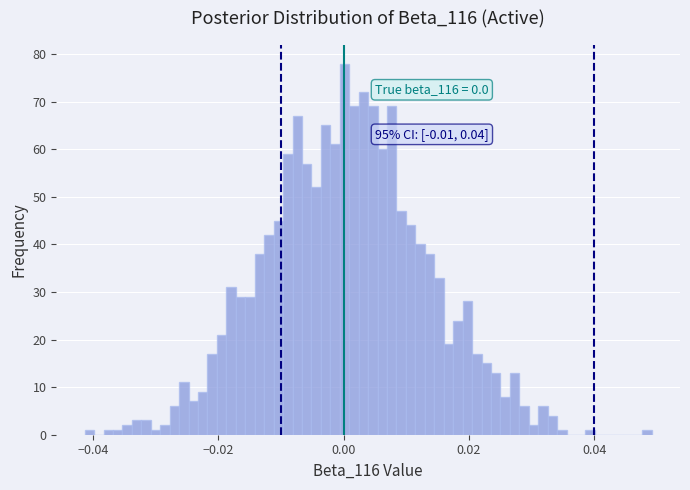

Around what value on the x-axis is the tallest bar? Give the approximate position of its centre, as read against the axis.

0.000